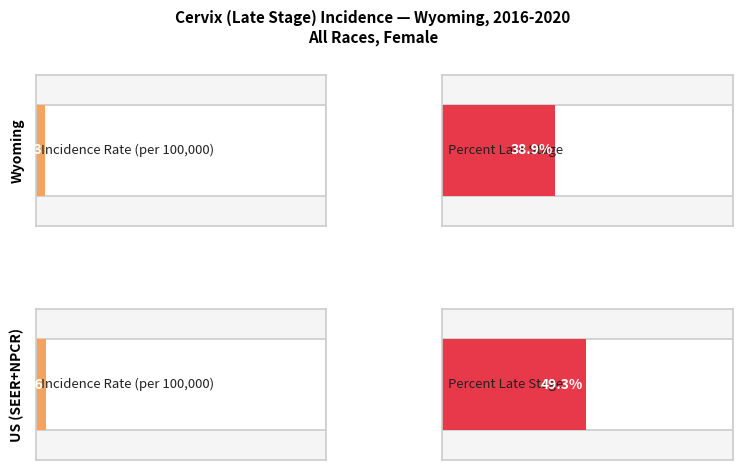

The Maximum utilization series shows 1.6 at Wyoming. True or false?

False